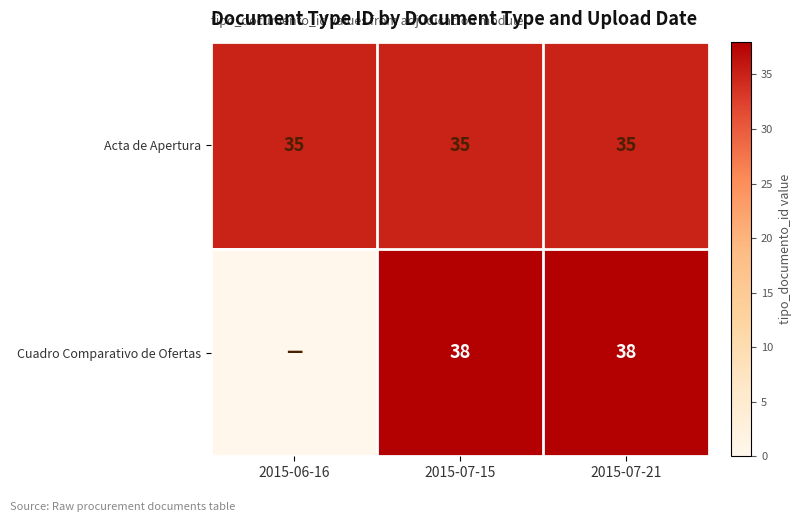

What value does the Acta de Apertura series have at 2015-07-15?

35